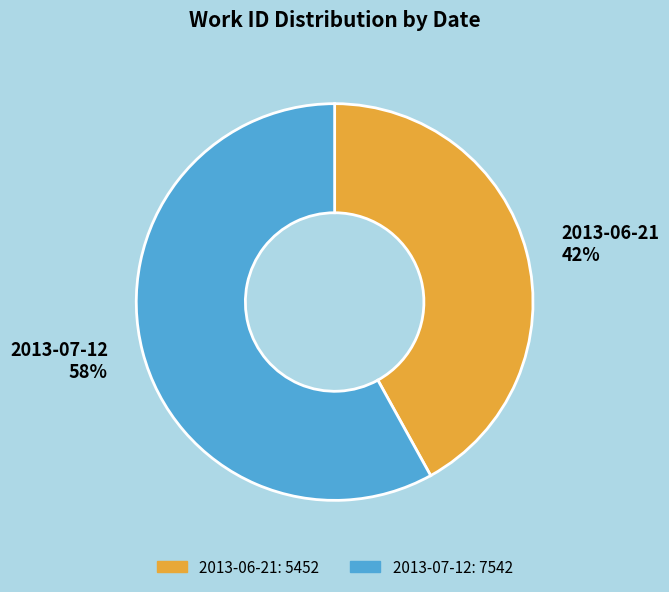

Which slice represents more than half of the pie?

2013-07-12